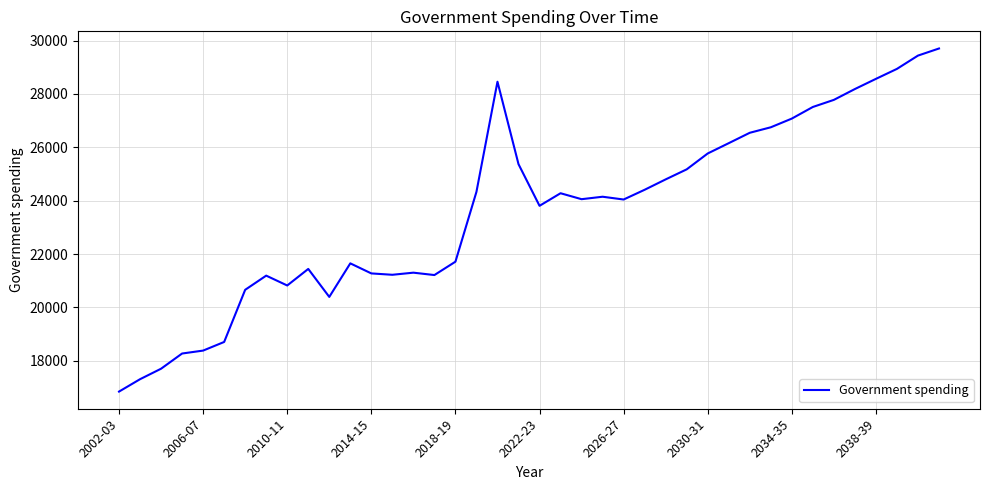

What is the difference between the maximum and minimum values?

12854